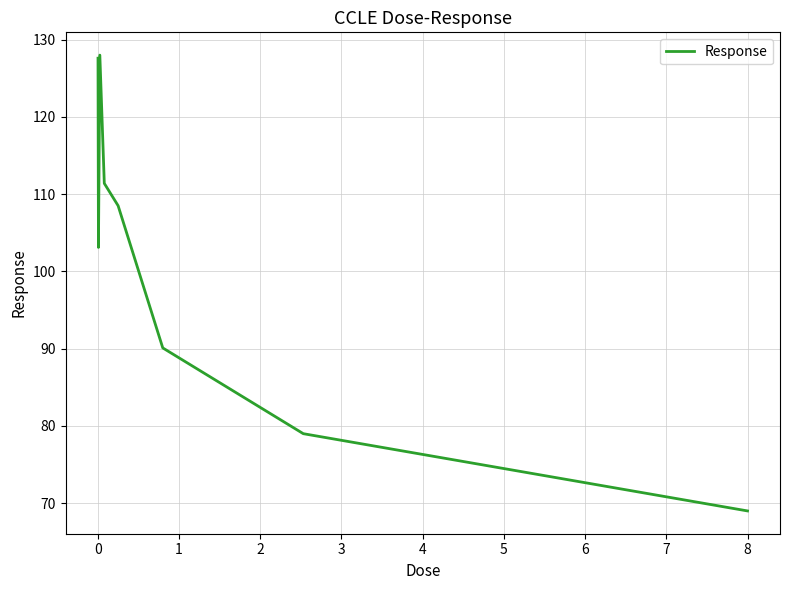

Does the chart have visible grid lines?

Yes